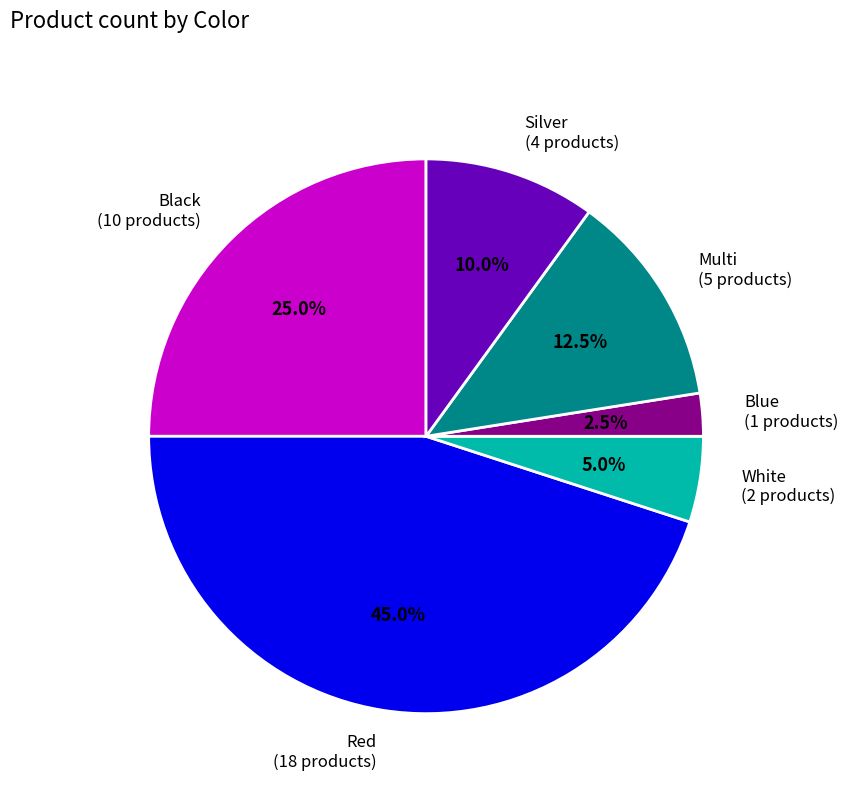

Do Multi and Red together represent more than half of the pie?

Yes